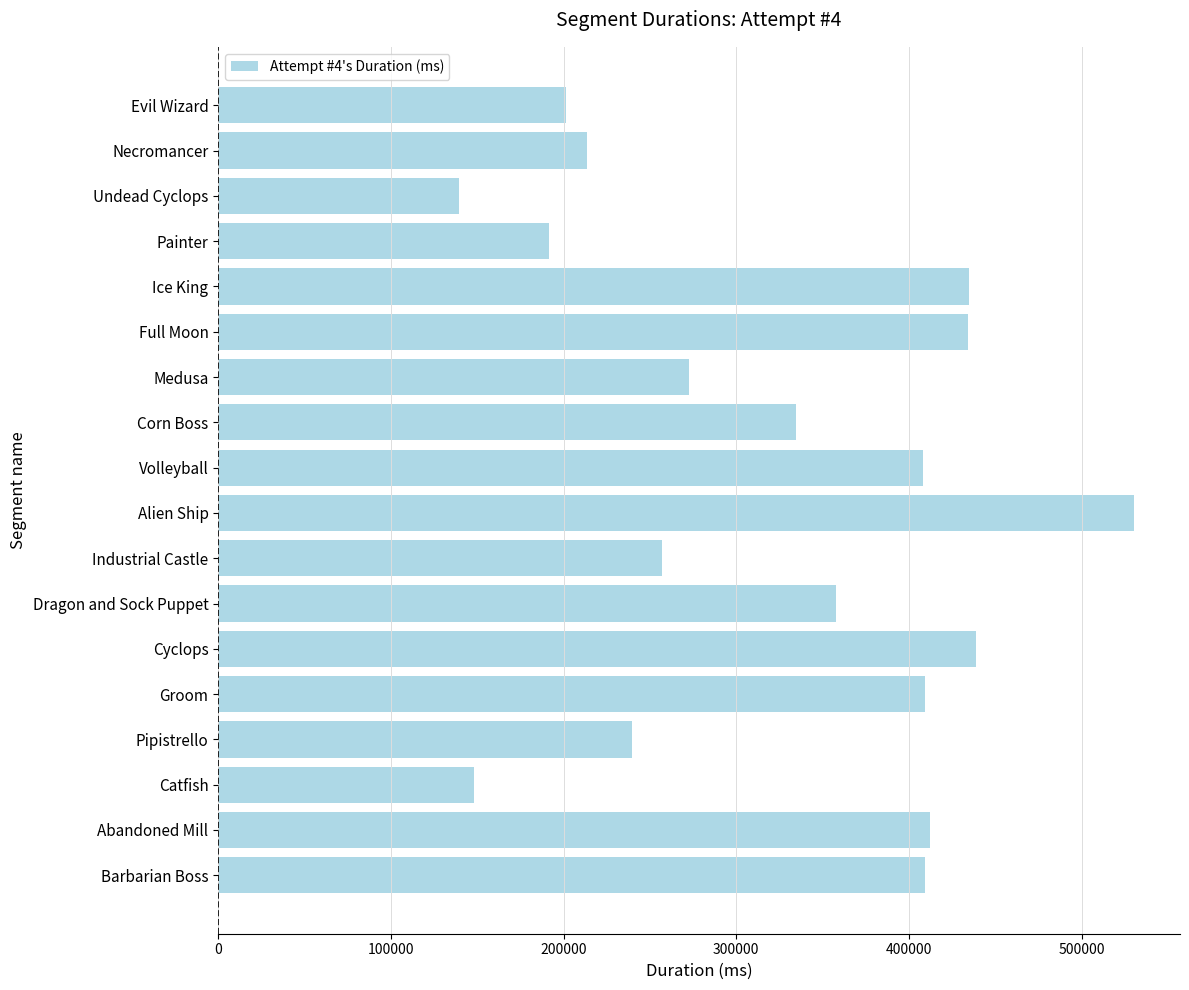

What is the minimum value shown in the chart?

139751